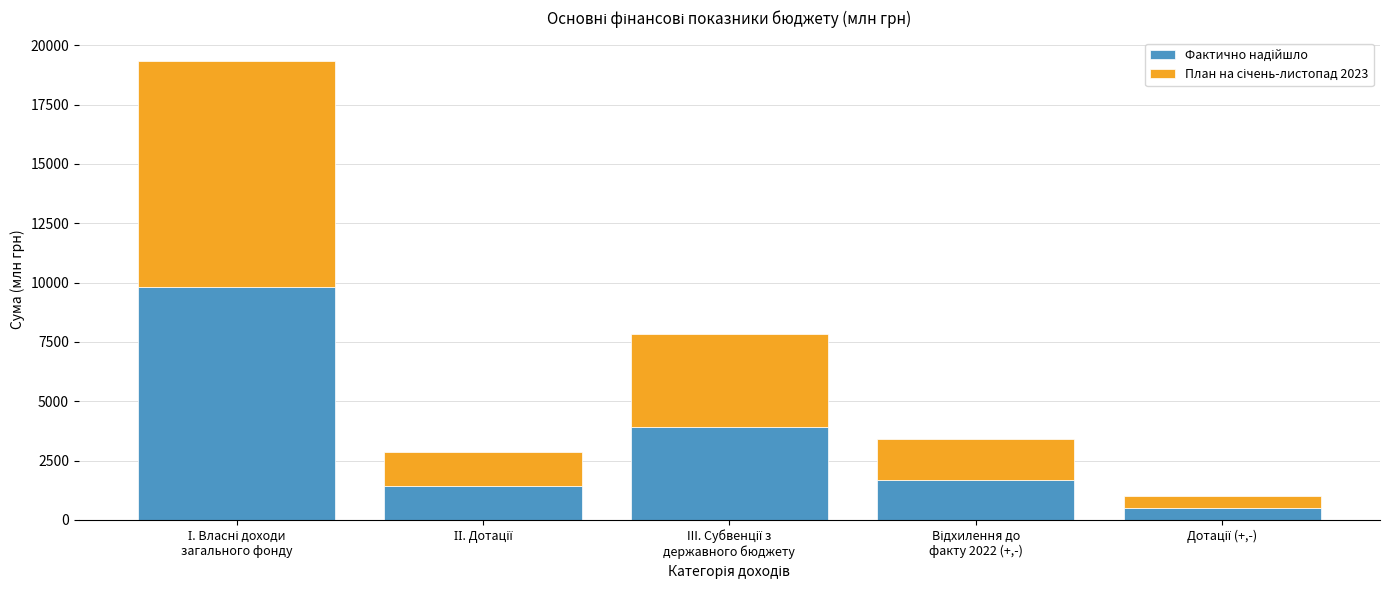

At how many categories does at least one series exceed 1584?

3